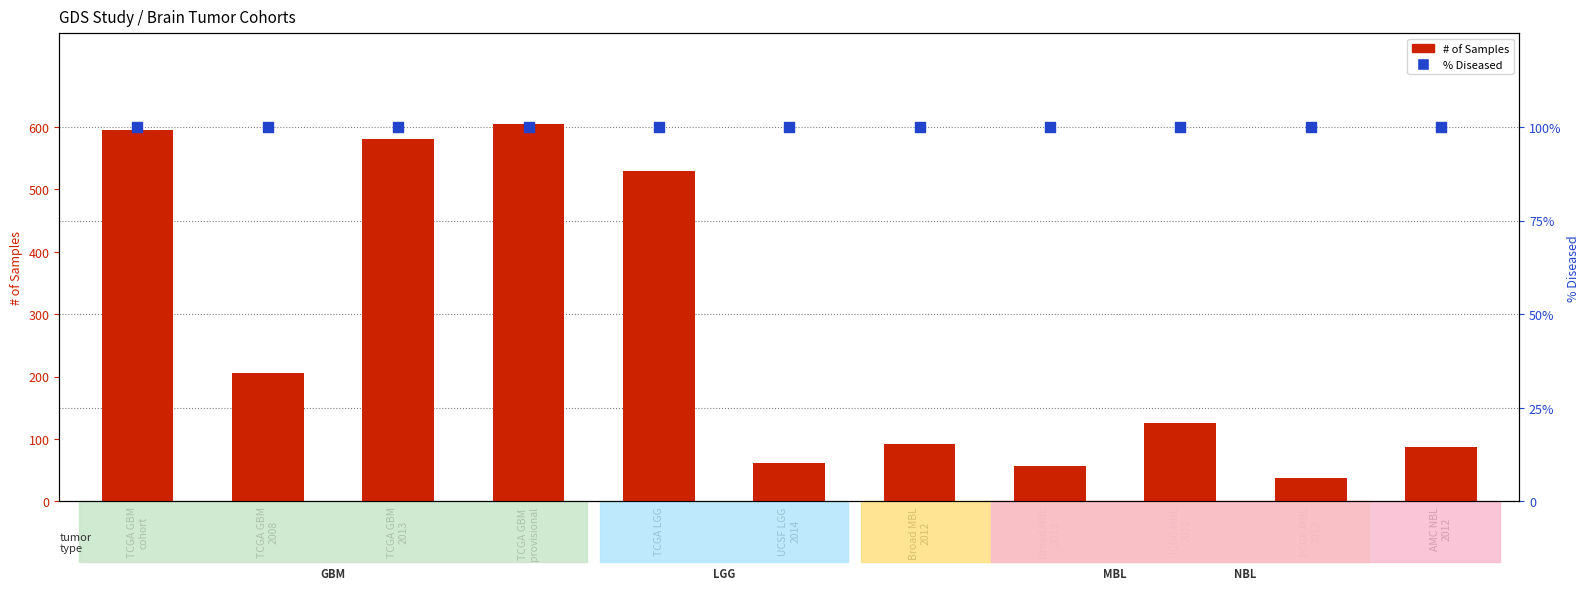

What is the total value across all series at AMC NBL
2012?

187